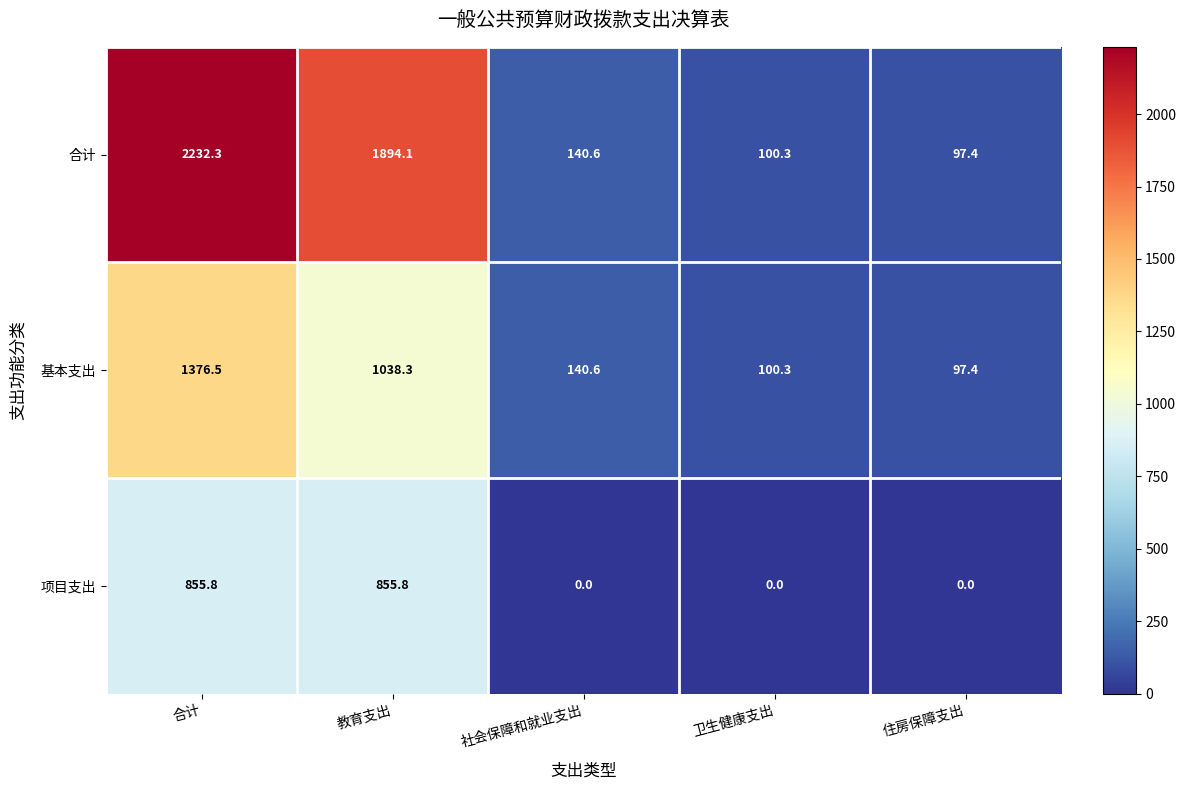

What is the difference between the maximum and minimum values in the 项目支出 series?

855.8